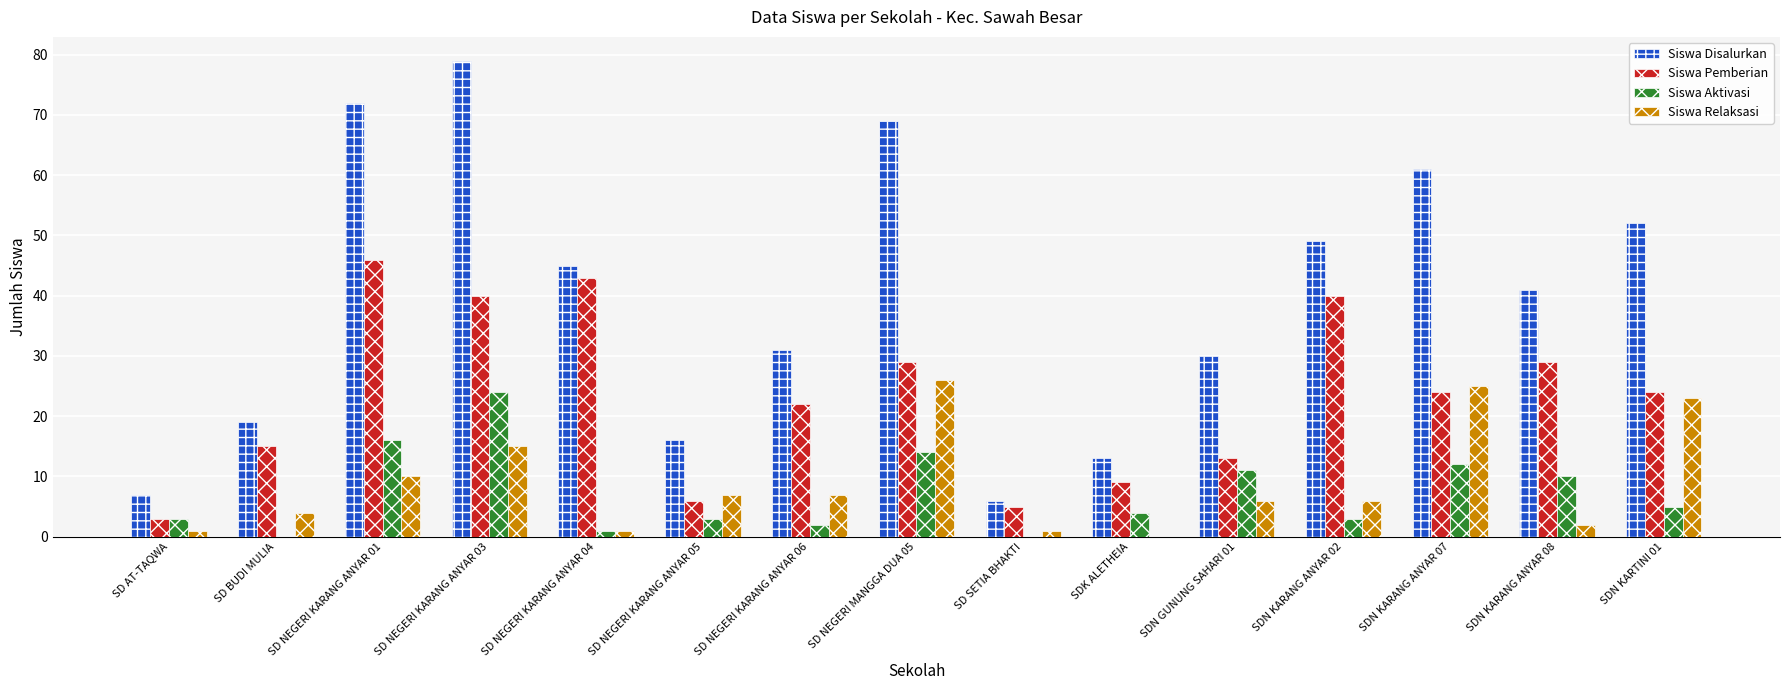

Which series has the largest total across all categories?

Siswa Disalurkan